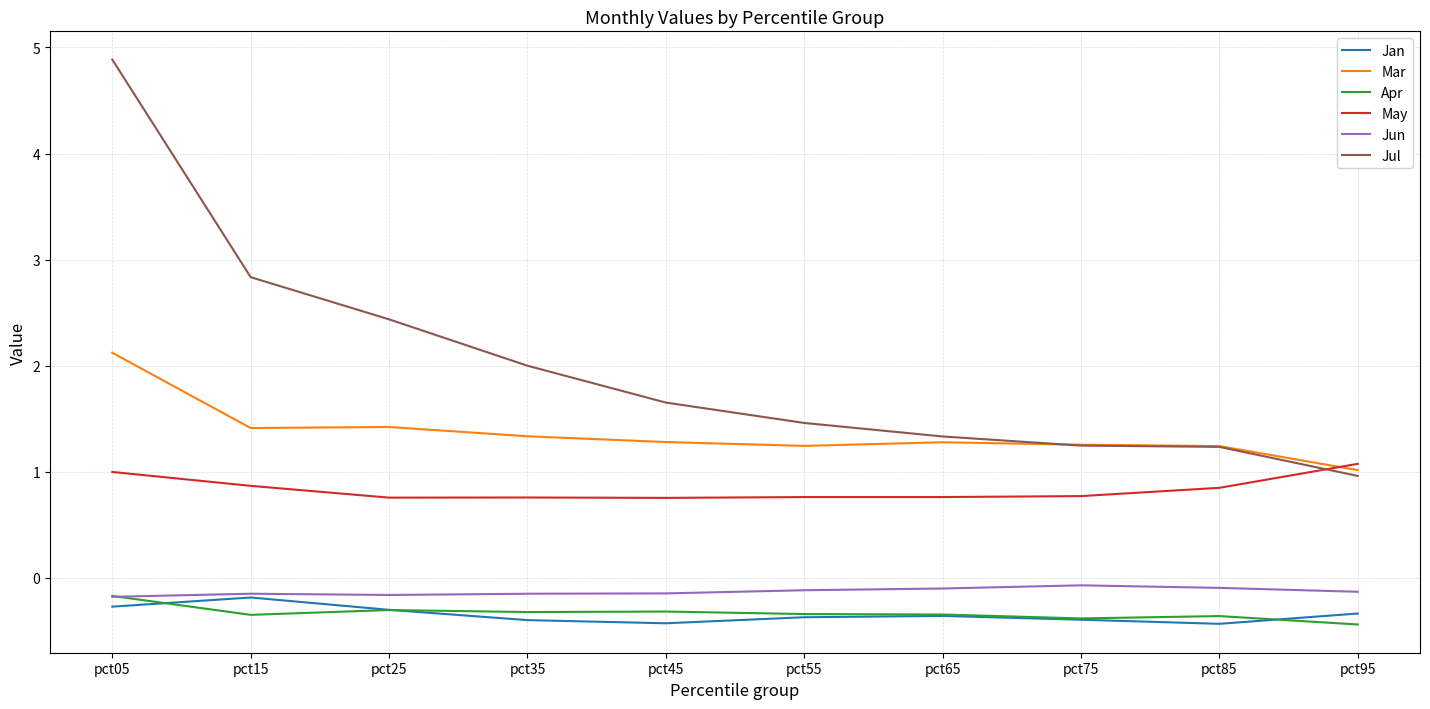

What value does the Apr series have at pct85?

-0.4